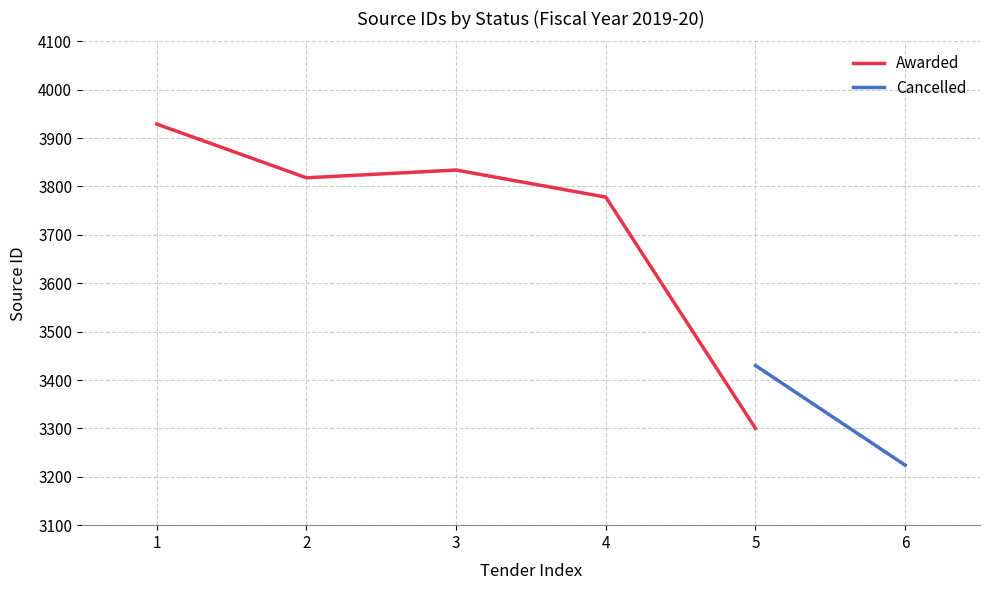

Between 1 and 5, which is larger?

1